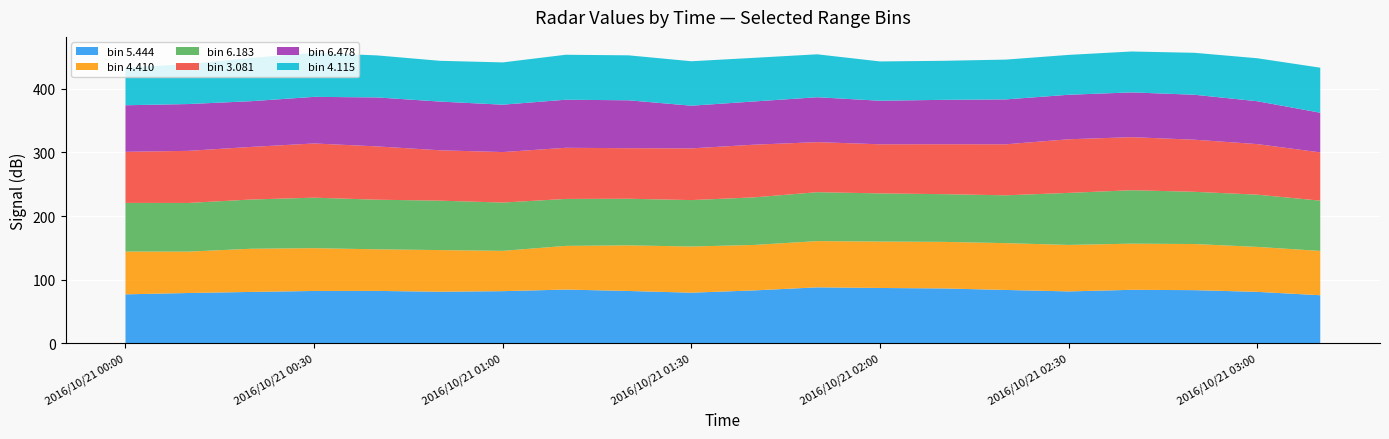

What is the total value across all series at 2016/10/21 00:30?

456.3